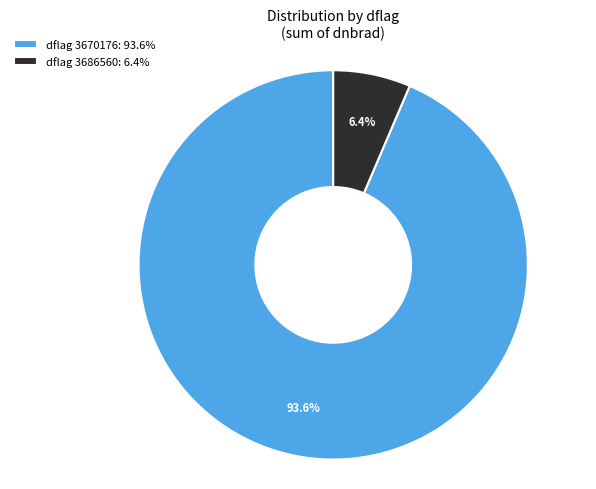

Rank the categories by value from lowest to highest.

dflag 3686560: 6.4%, dflag 3670176: 93.6%